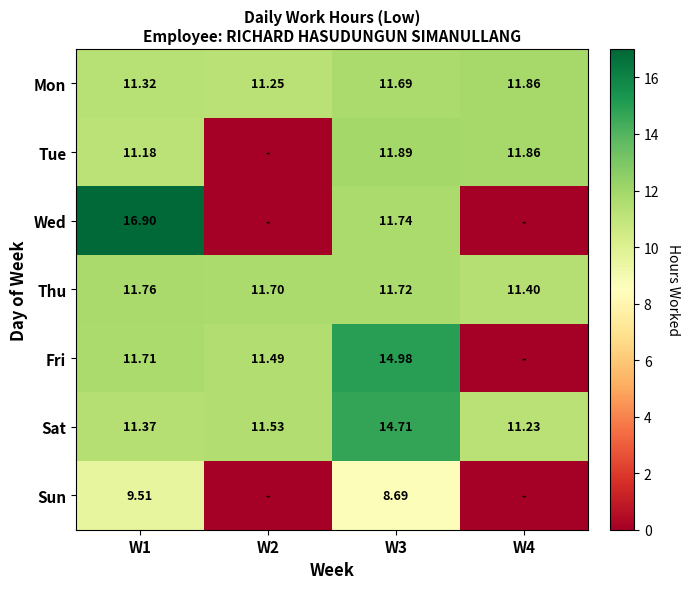

Between W1 and W4, which is larger?

W4